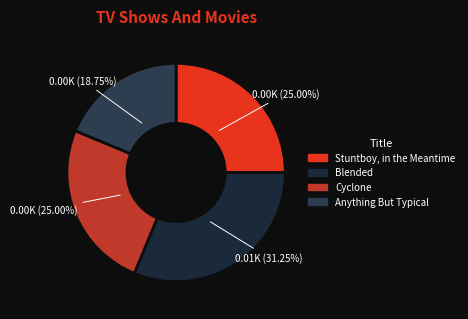

Approximately how many times larger is the value at Anything But Typical compared to Cyclone?

0.8